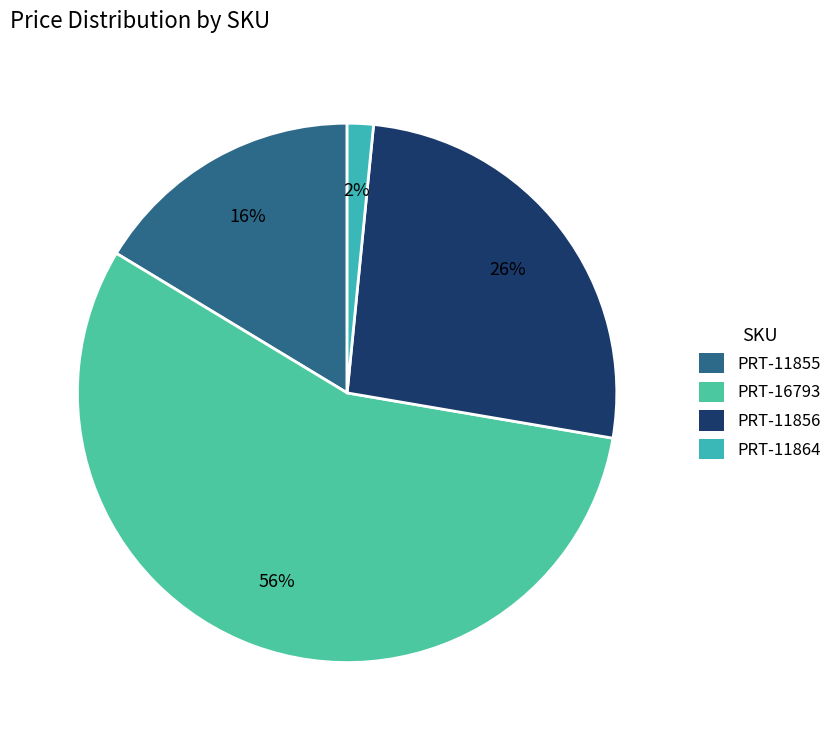

What is the smallest slice in the pie chart?

PRT-11864